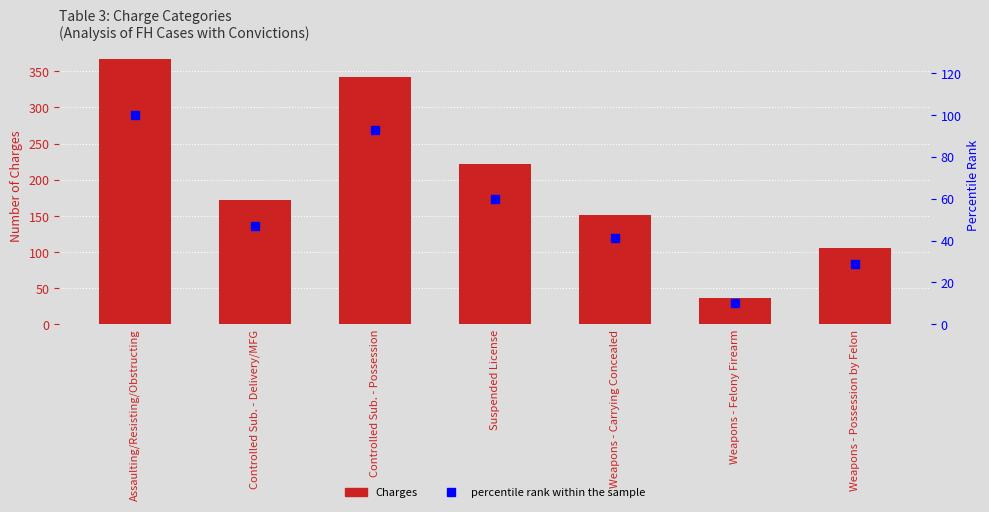

What is the difference between the second highest and minimum values in the percentile rank within the sample series?

83